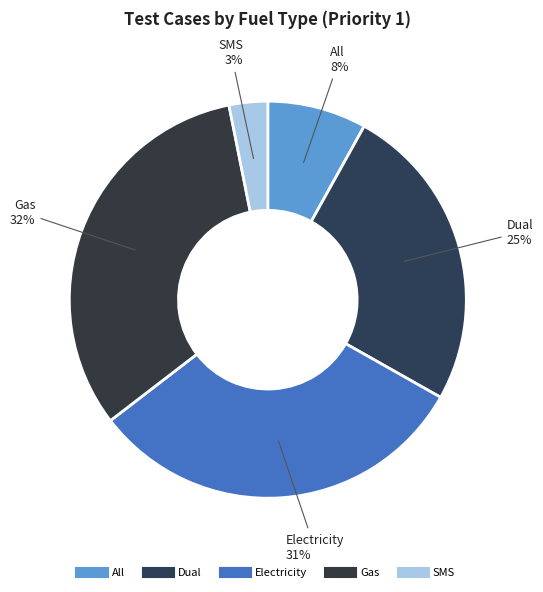

To the nearest percent, what percentage of the pie is SMS?

3%